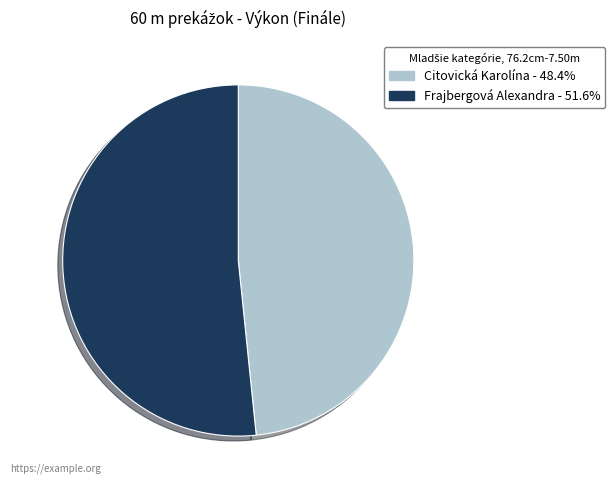

How many segments does this pie chart have?

2